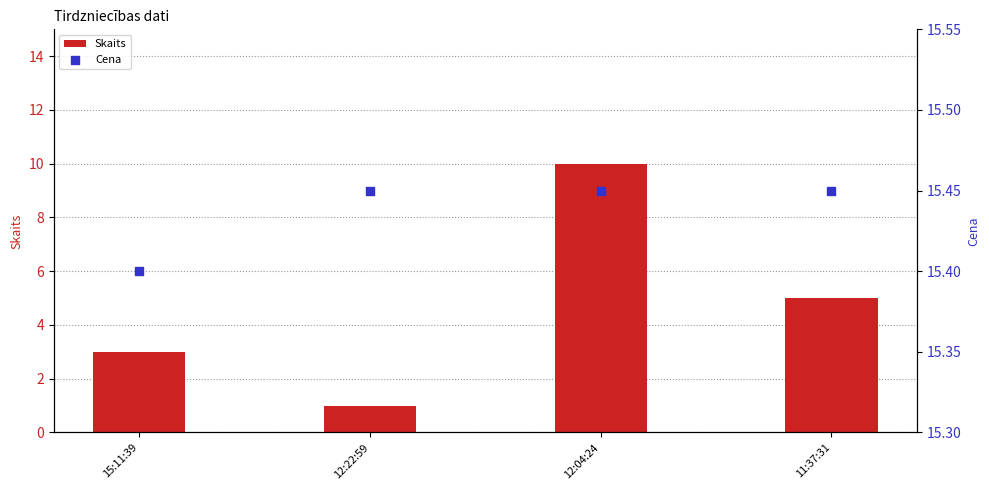

Which series has the largest total across all categories?

Cena